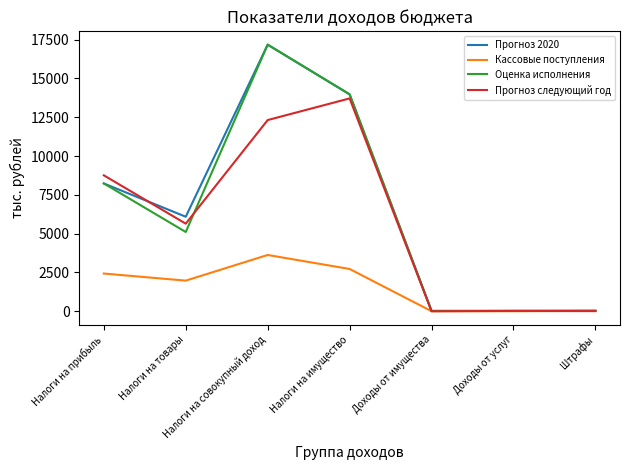

What is the maximum value shown in the chart?

17175.0